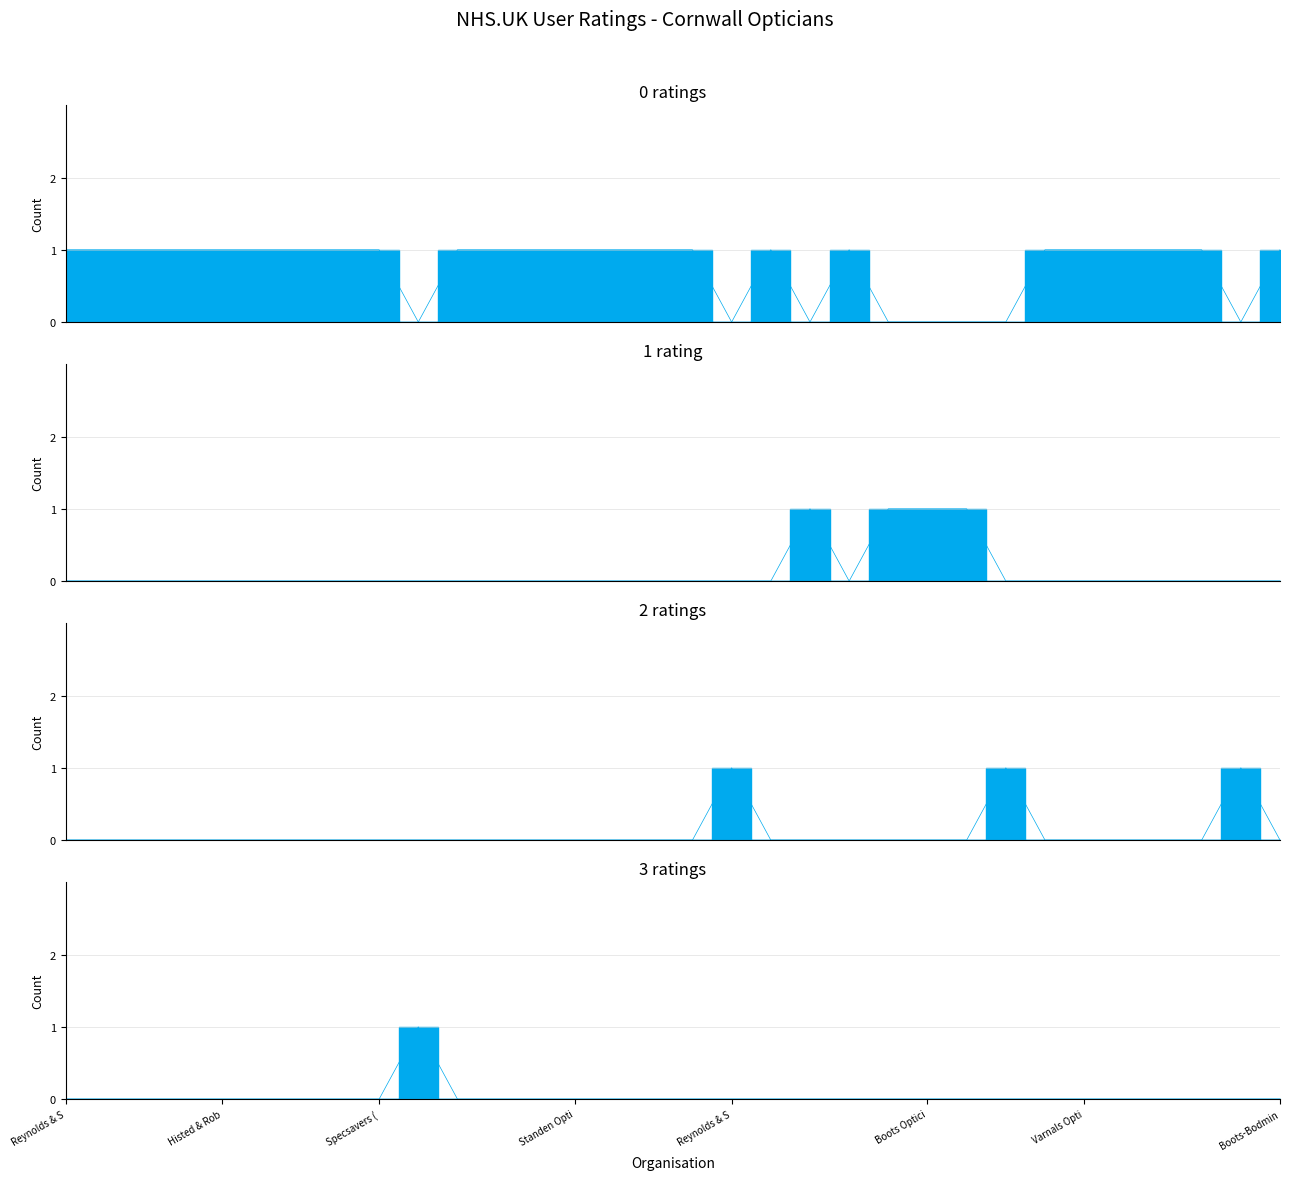

What is the maximum value shown in the chart?

1